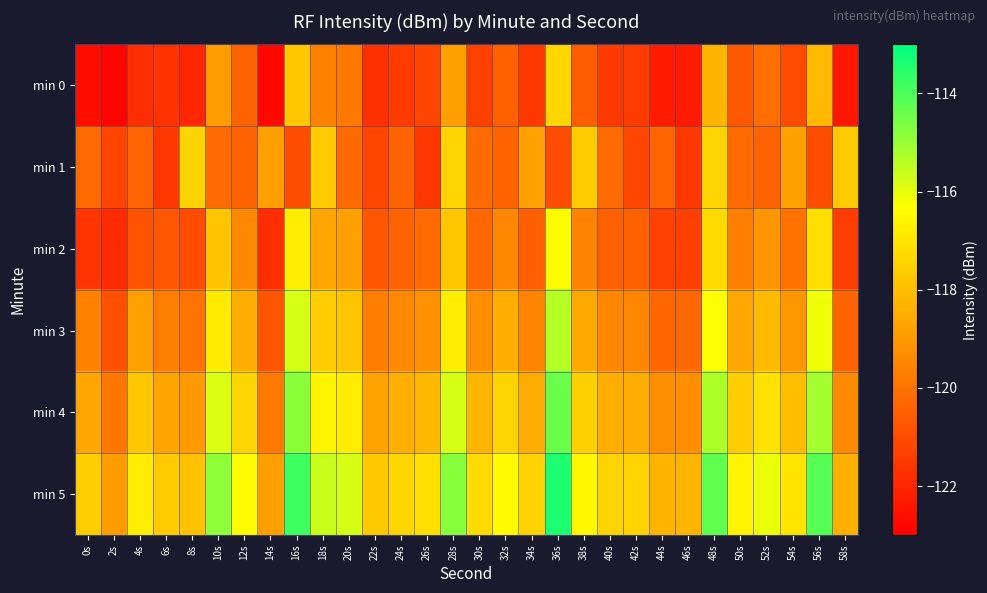

Reading left to right, transcribe all the data shown in this chart.

min 0: 0s=-122.6	2s=-122.9	4s=-121.8	6s=-121.7	8s=-122.0	10s=-118.9	12s=-120.4	14s=-122.8	16s=-117.8	18s=-119.6	20s=-119.8	22s=-121.7	24s=-121.4	26s=-121.2	28s=-118.8	30s=-121.3	32s=-120.5	34s=-121.5	36s=-117.4	38s=-120.6	40s=-121.5	42s=-121.5	44s=-122.3	46s=-122.3	48s=-118.3	50s=-120.6	52s=-120.1	54s=-121.0	56s=-118.1	58s=-122.4
min 1: 0s=-120.2	2s=-121.2	4s=-120.4	6s=-121.5	8s=-117.5	10s=-120.2	12s=-120.4	14s=-118.8	16s=-121.0	18s=-117.7	20s=-120.2	22s=-121.2	24s=-120.4	26s=-121.5	28s=-117.5	30s=-120.2	32s=-120.4	34s=-118.8	36s=-121.0	38s=-117.7	40s=-120.2	42s=-121.2	44s=-120.4	46s=-121.5	48s=-117.5	50s=-120.2	52s=-120.4	54s=-118.8	56s=-121.0	58s=-117.7
min 2: 0s=-121.6	2s=-121.9	4s=-120.8	6s=-120.7	8s=-121.0	10s=-117.9	12s=-119.4	14s=-121.8	16s=-116.8	18s=-118.6	20s=-118.8	22s=-120.7	24s=-120.4	26s=-120.2	28s=-117.8	30s=-120.3	32s=-119.5	34s=-120.5	36s=-116.4	38s=-119.6	40s=-120.5	42s=-120.5	44s=-121.3	46s=-121.3	48s=-117.3	50s=-119.6	52s=-119.1	54s=-120.0	56s=-117.1	58s=-121.4
min 3: 0s=-119.6	2s=-120.9	4s=-118.8	6s=-119.7	8s=-120.0	10s=-116.9	12s=-118.4	14s=-120.8	16s=-115.8	18s=-117.6	20s=-117.8	22s=-119.7	24s=-119.4	26s=-119.2	28s=-116.8	30s=-119.3	32s=-118.5	34s=-119.5	36s=-115.4	38s=-118.6	40s=-119.5	42s=-119.5	44s=-120.3	46s=-120.3	48s=-116.3	50s=-118.6	52s=-118.1	54s=-119.0	56s=-116.1	58s=-120.4
min 4: 0s=-118.6	2s=-119.9	4s=-117.8	6s=-118.7	8s=-119.0	10s=-115.9	12s=-117.4	14s=-119.8	16s=-114.8	18s=-116.6	20s=-116.8	22s=-118.7	24s=-118.4	26s=-118.2	28s=-115.8	30s=-118.3	32s=-117.5	34s=-118.5	36s=-114.4	38s=-117.6	40s=-118.5	42s=-118.5	44s=-119.3	46s=-119.3	48s=-115.3	50s=-117.6	52s=-117.1	54s=-118.0	56s=-115.1	58s=-119.4
min 5: 0s=-117.6	2s=-118.9	4s=-116.8	6s=-117.7	8s=-118.0	10s=-114.9	12s=-116.4	14s=-118.8	16s=-113.8	18s=-115.6	20s=-115.8	22s=-117.7	24s=-117.4	26s=-117.2	28s=-114.8	30s=-117.3	32s=-116.5	34s=-117.5	36s=-113.4	38s=-116.6	40s=-117.5	42s=-117.5	44s=-118.3	46s=-118.3	48s=-114.3	50s=-116.6	52s=-116.1	54s=-117.0	56s=-114.1	58s=-118.4